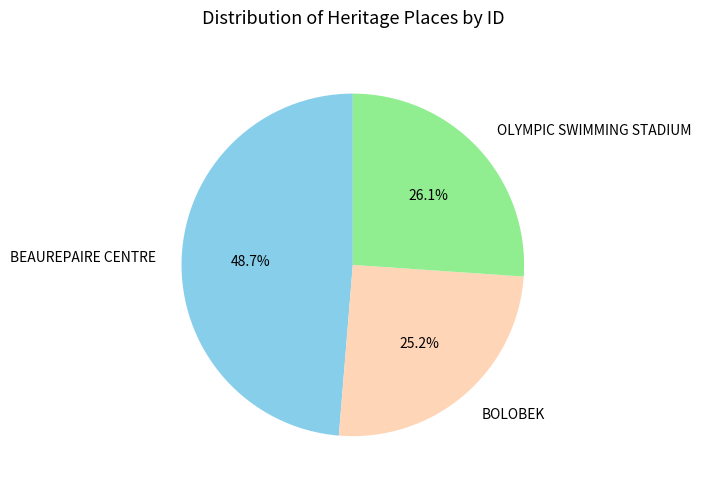

Which slice is the smallest?

BOLOBEK